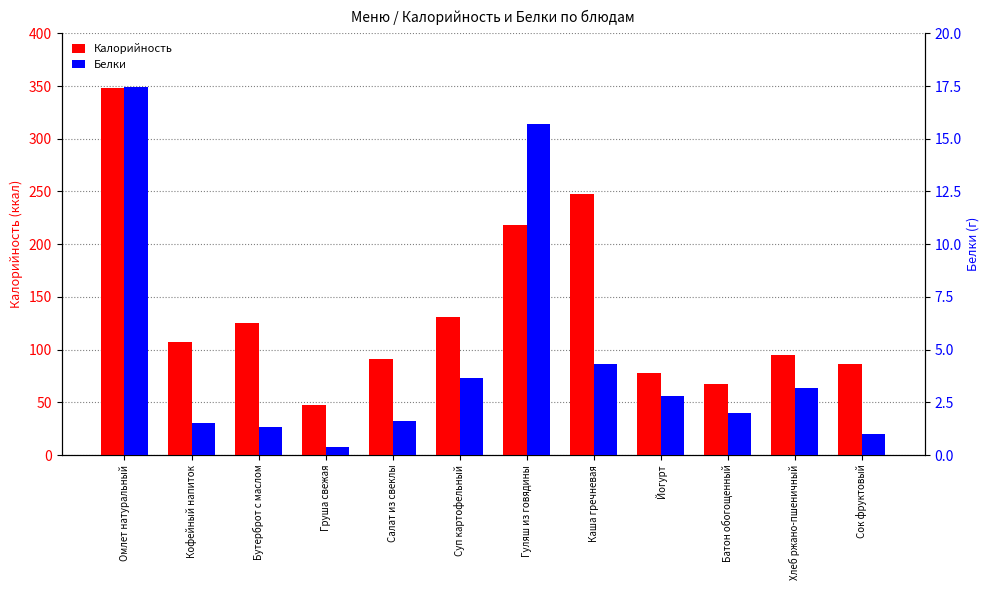

What is the difference between the second highest and second lowest values in the Калорийность series?

180.2